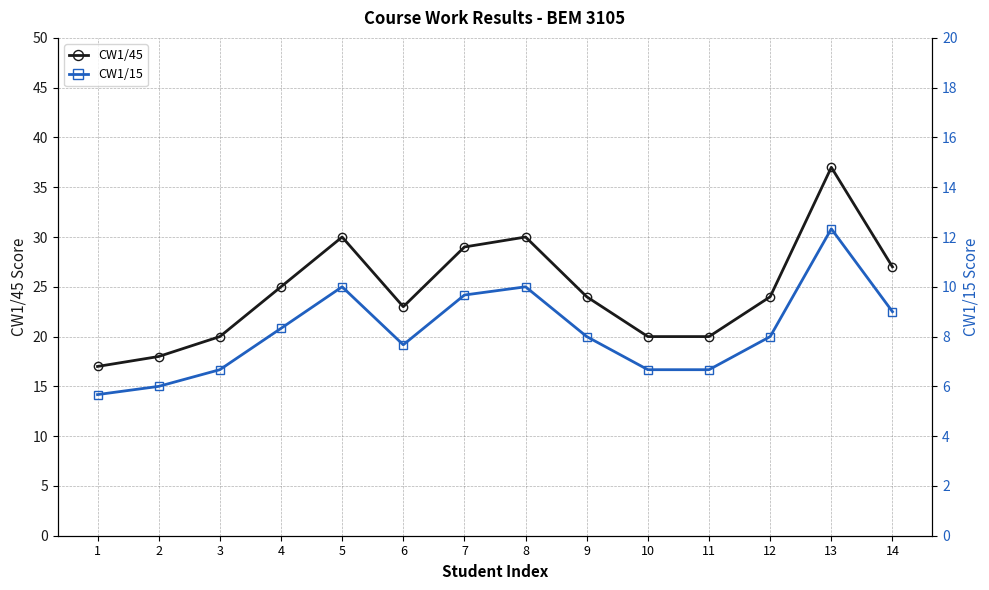

The value of CW1/45 at 6 is 9.3. True or false?

False